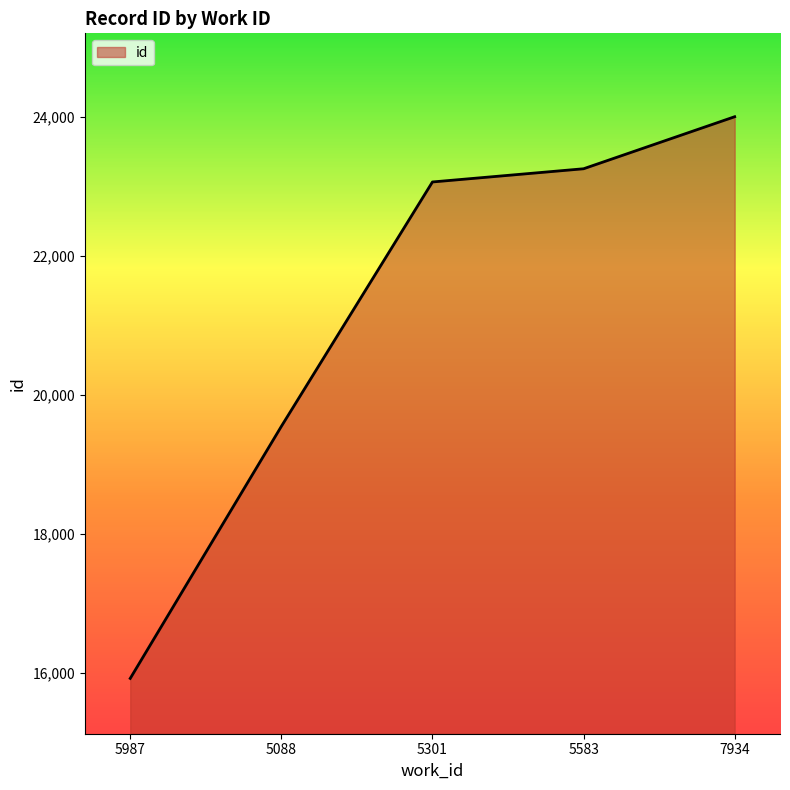

The chart shows a value of 19550 at 5088. True or false?

True